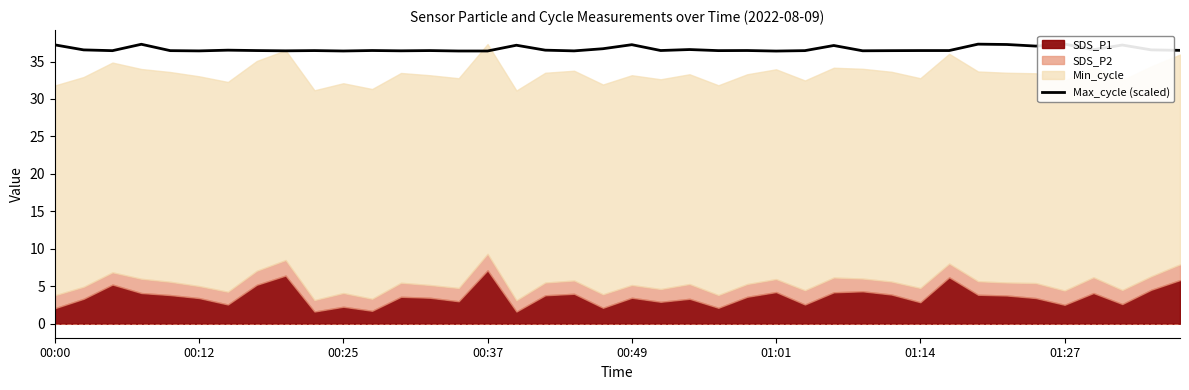

Does the chart have visible grid lines?

No